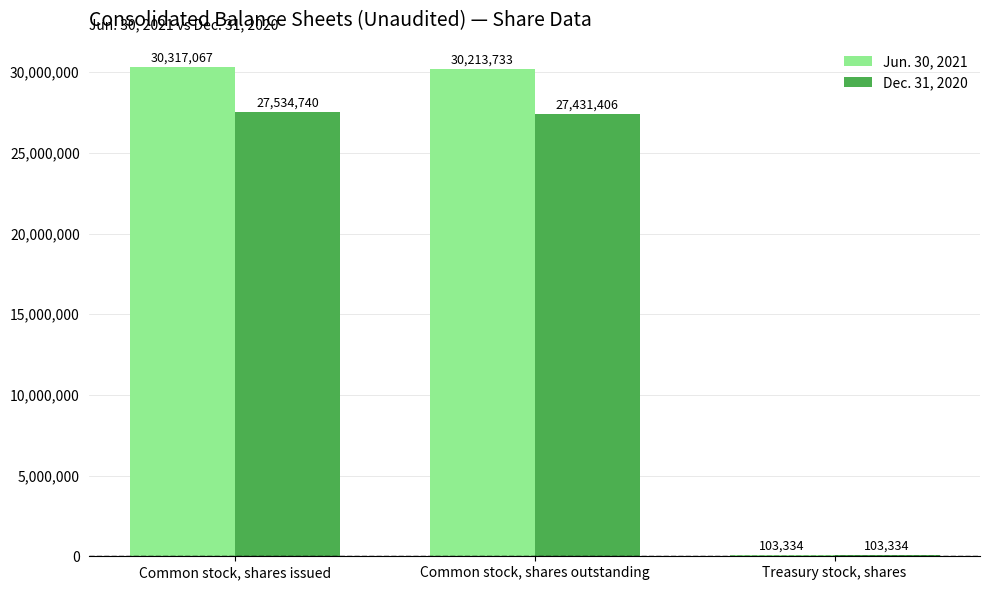

At Common stock, shares issued, list the series in order from smallest to largest.

Dec. 31, 2020, Jun. 30, 2021